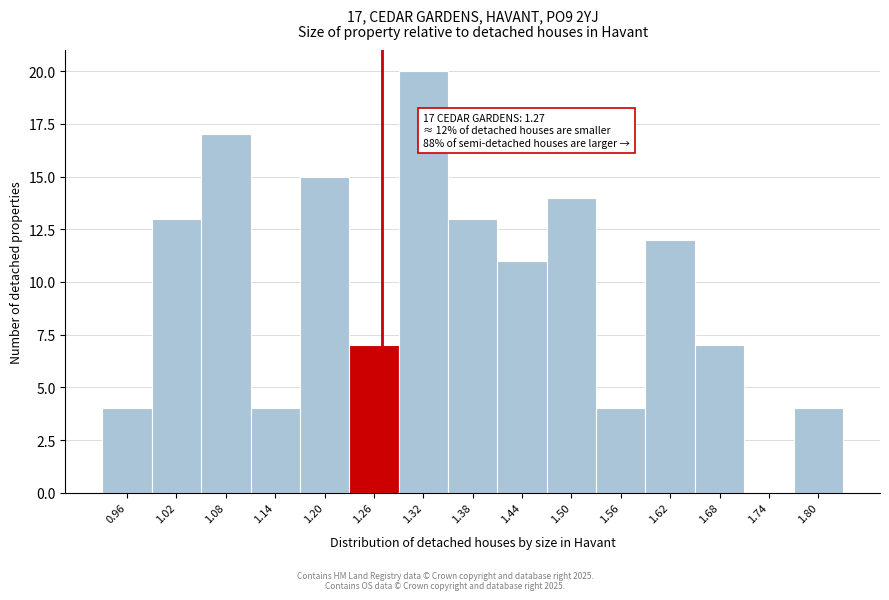

Over which range of the x-axis is the bar tallest?

1.29 to 1.35